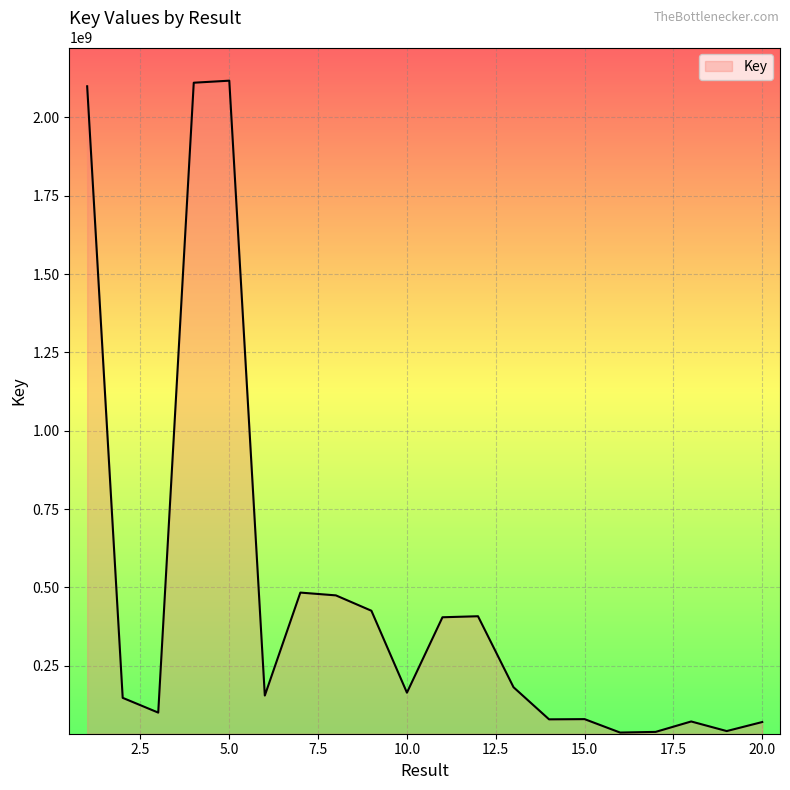

What is the difference between the maximum and minimum values?

2080251913